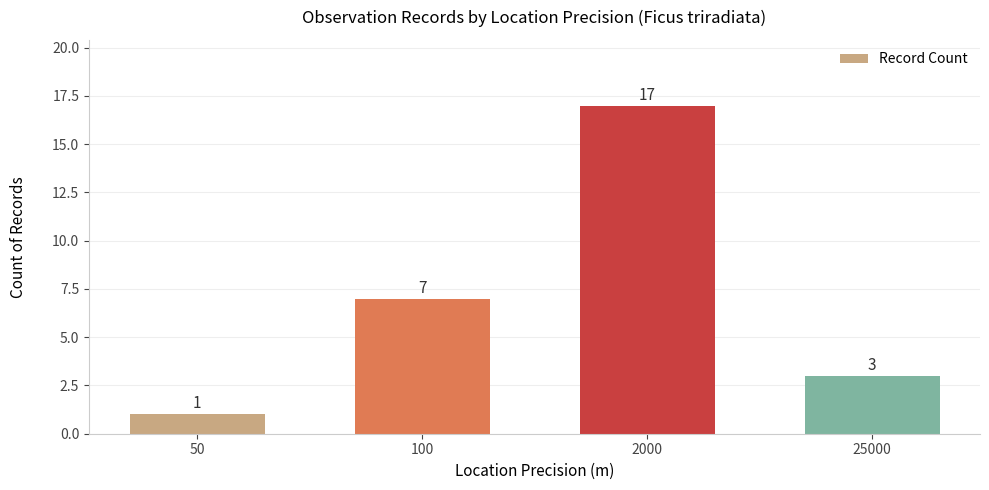

What is the maximum value shown in the chart?

17